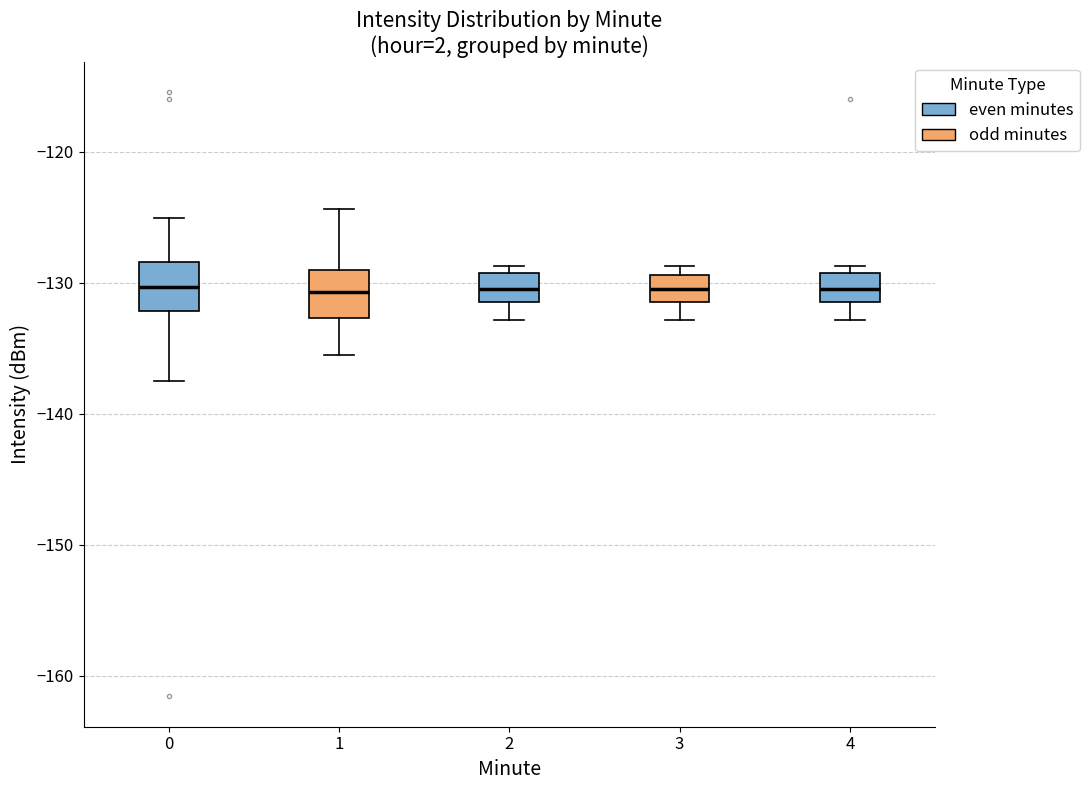

Reading left to right, read every box against the y-axis: the position of its median line, the range the box covers, and the ends of its whiskers. The values are not printed on the chart, so give them approximately, as read against the axis.

0: median -130, box -132 to -128, whiskers -138 to -125
1: median -131, box -133 to -129, whiskers -136 to -124
2: median -130, box -131 to -129, whiskers -133 to -129 (just above the box's upper edge)
3: median -130, box -131 to -129, whiskers -133 to -129 (just above the box's upper edge)
4: median -130, box -131 to -129, whiskers -133 to -129 (just above the box's upper edge)